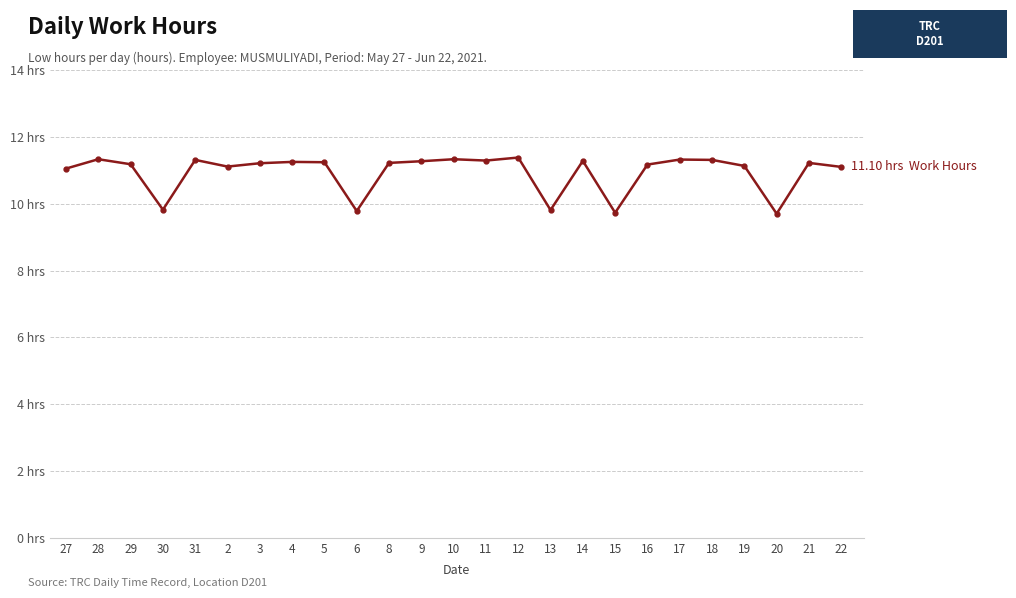

Where does the data first go above 11?

27